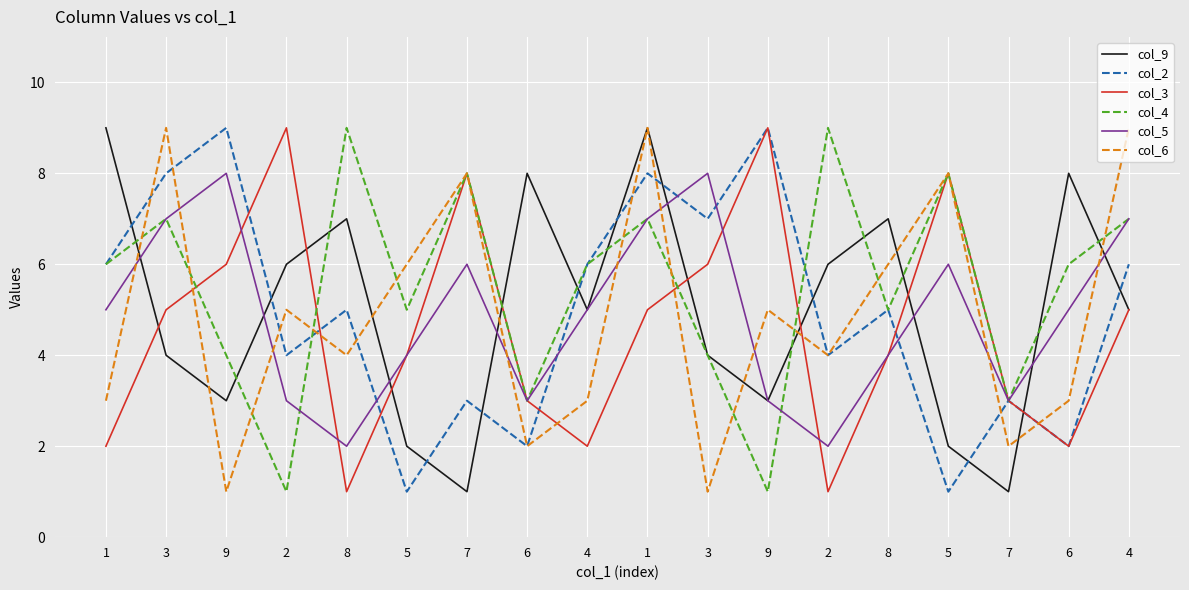

Does the chart have visible grid lines?

Yes